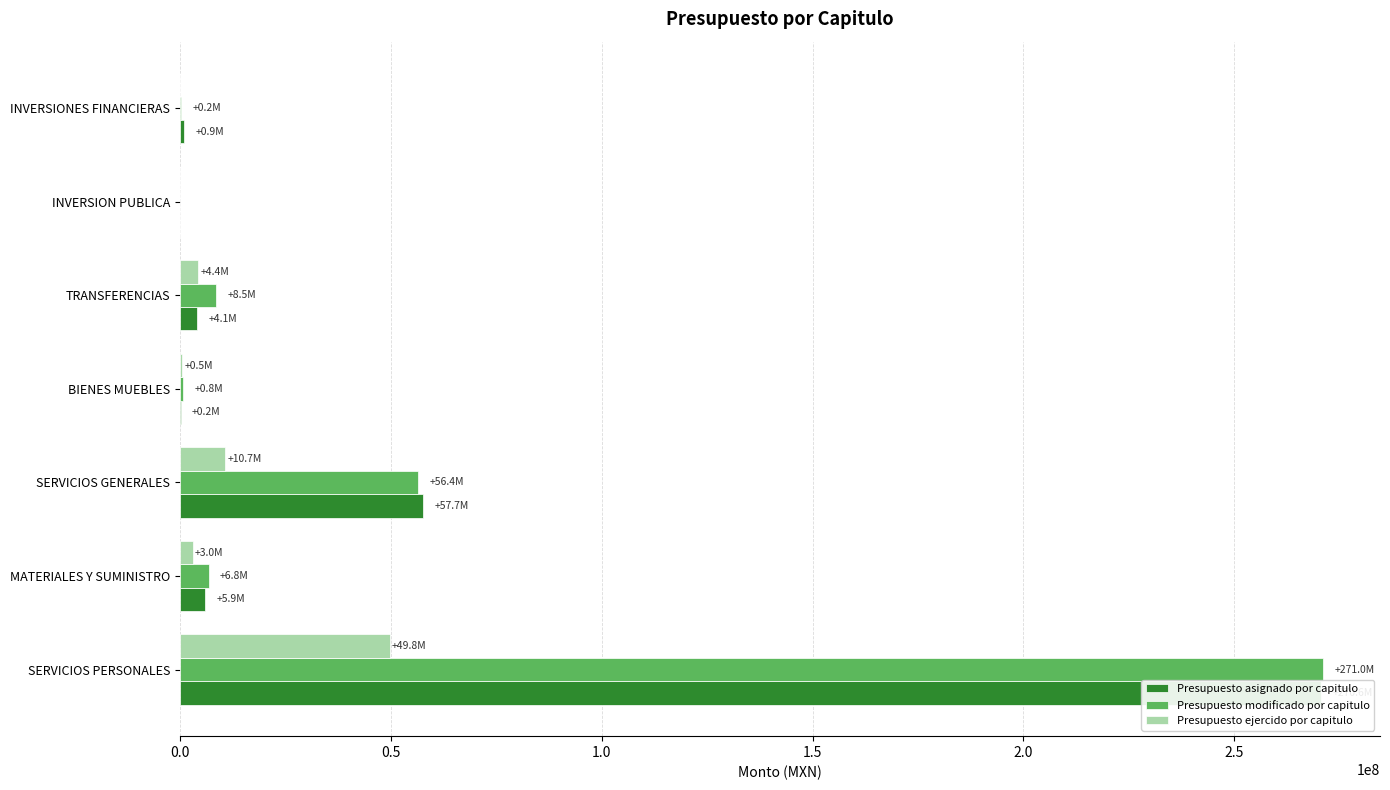

How many data points in Presupuesto modificado por capitulo are less than 6768176?

3